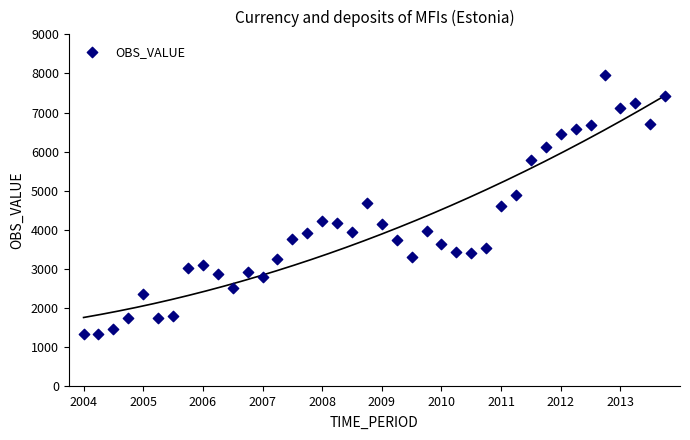

What is the range of Y values (max minus min)?

6631.7